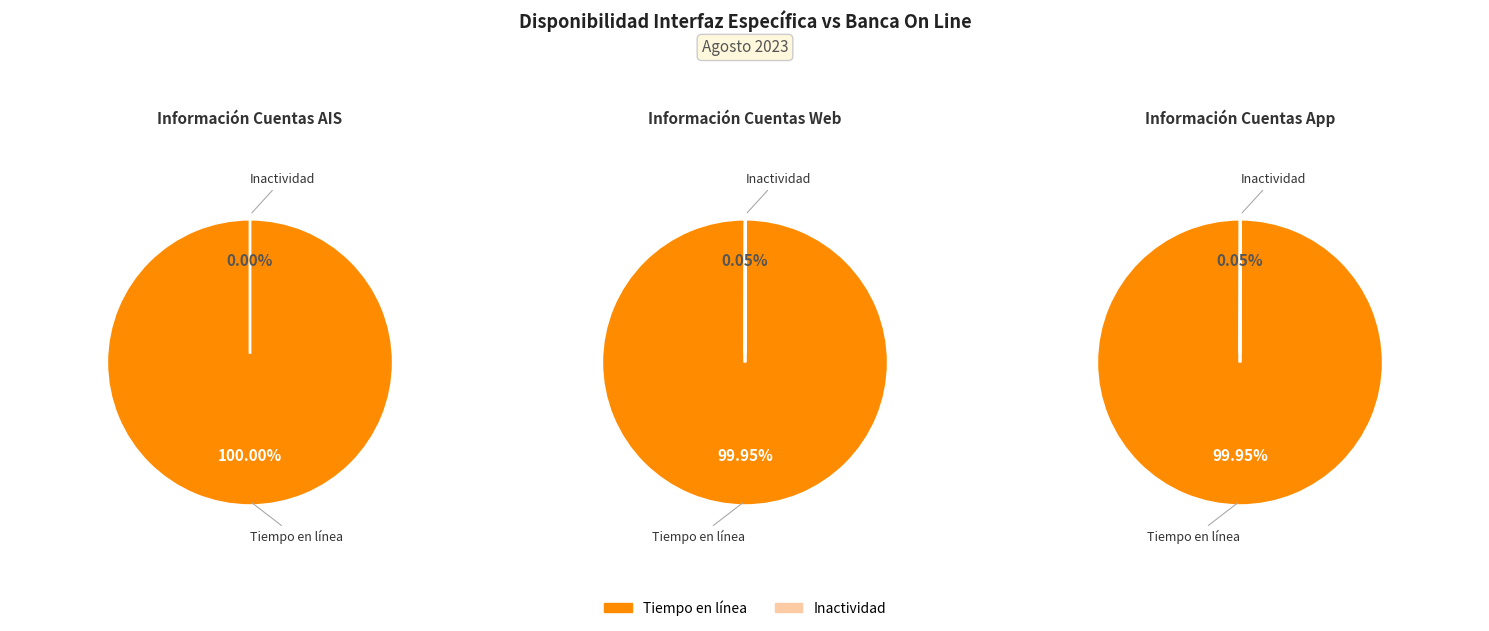

What percentage do Tiempo en línea and Inactividad together represent?

100.0%